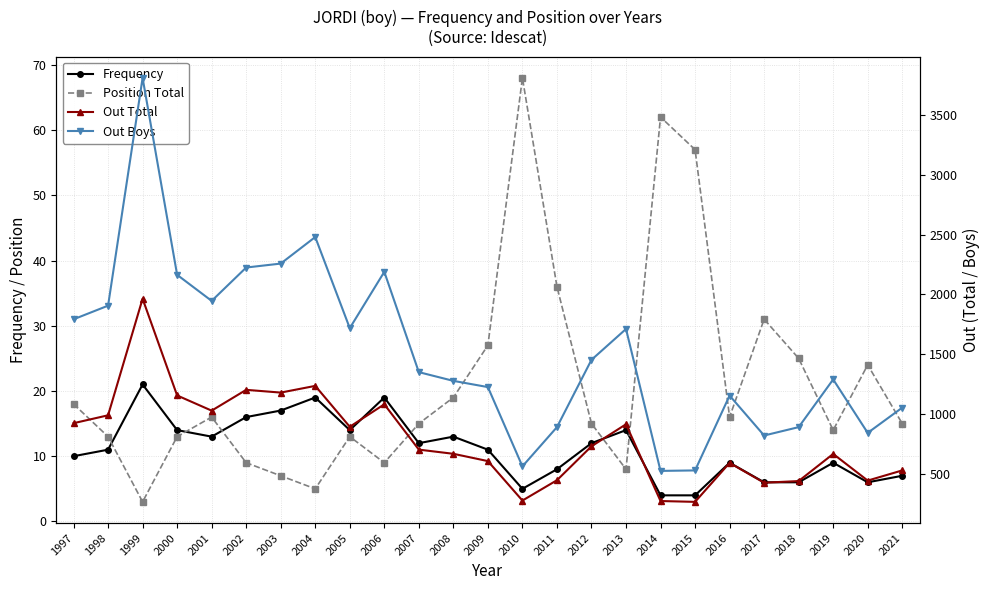

Is it true that Out Total equals 667 at 2008?

True